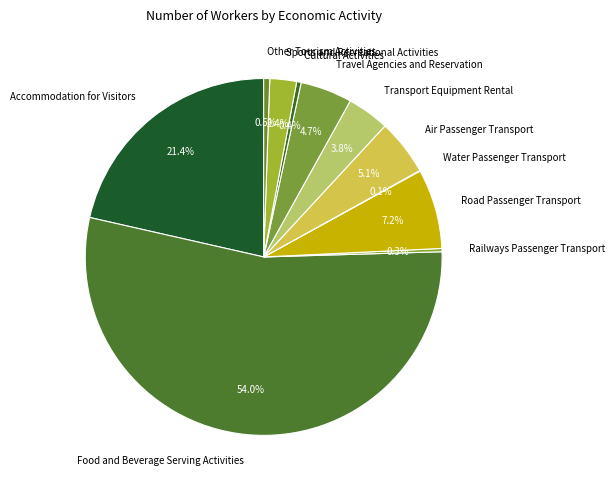

What percentage is NOT represented by Travel Agencies and Reservation?

95.3%